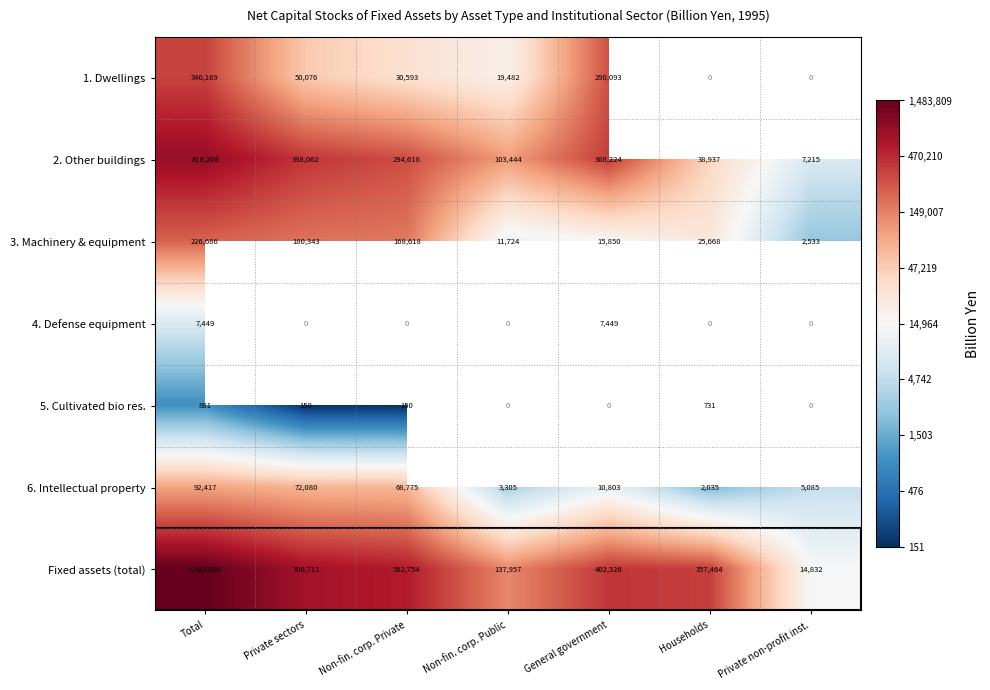

What is the maximum value for Fixed assets (total)?

1483808